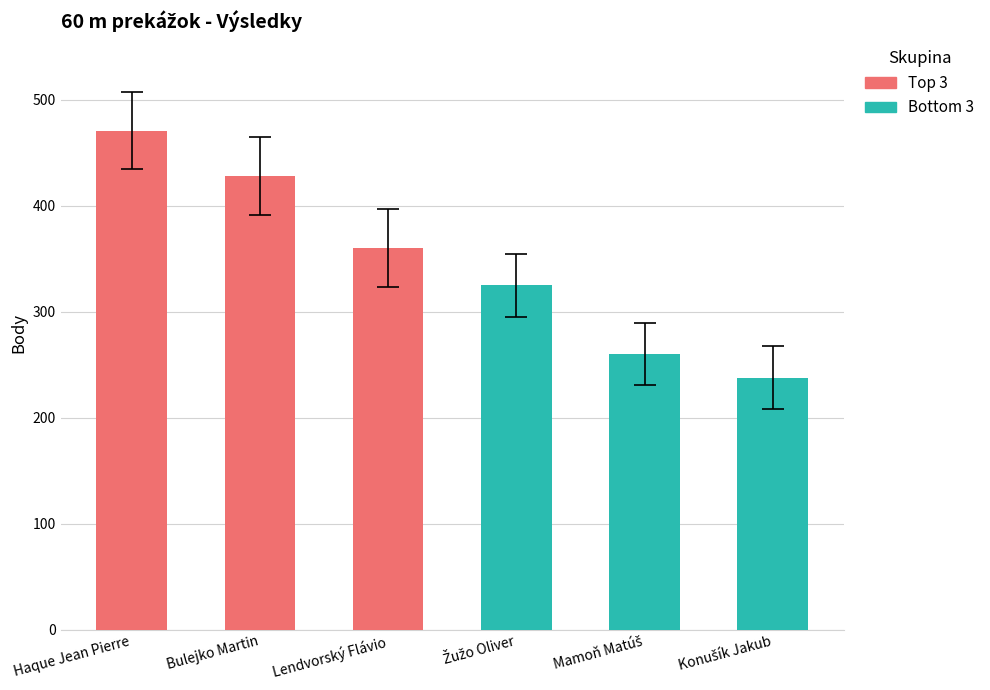

Are the bars grouped side by side (vs. stacked)?

No